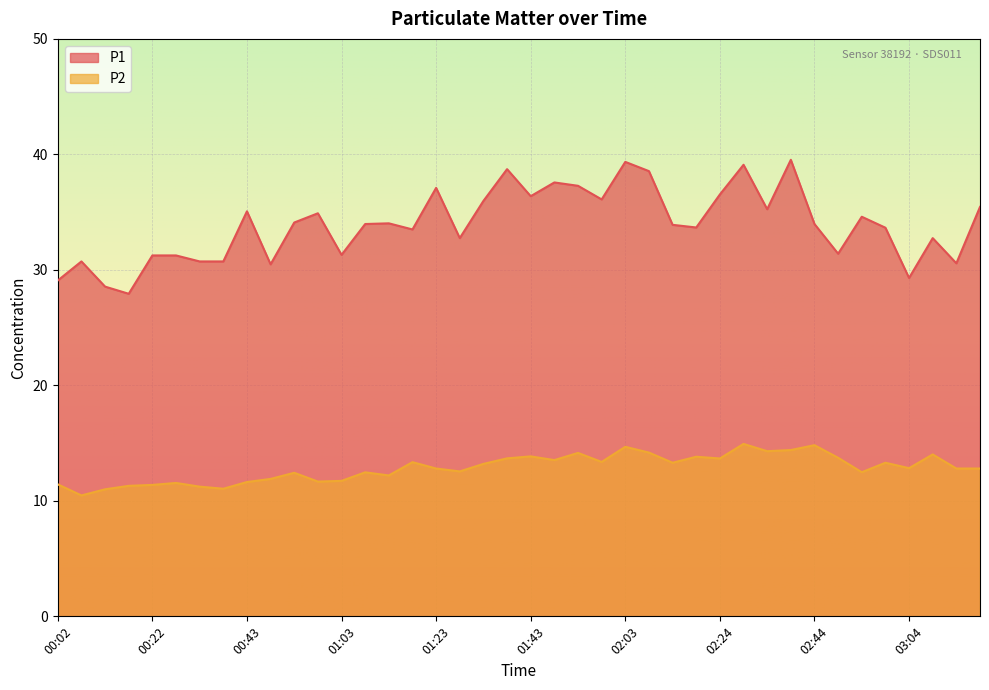

What is the spread (max minus min) of values at 03:14?

17.8